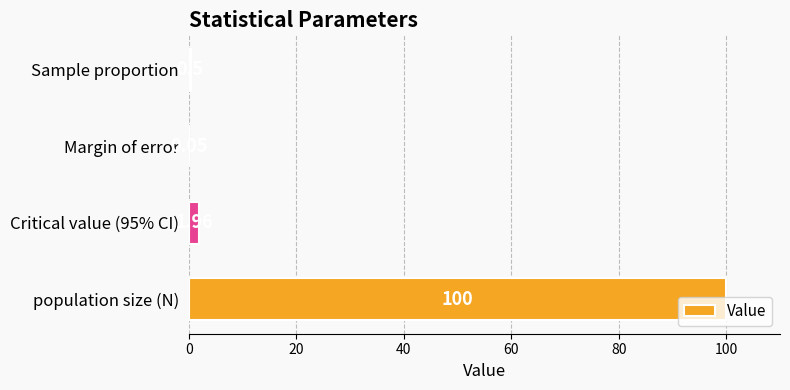

Which has a higher value, Critical value (95% CI) or Margin of error?

Critical value (95% CI)